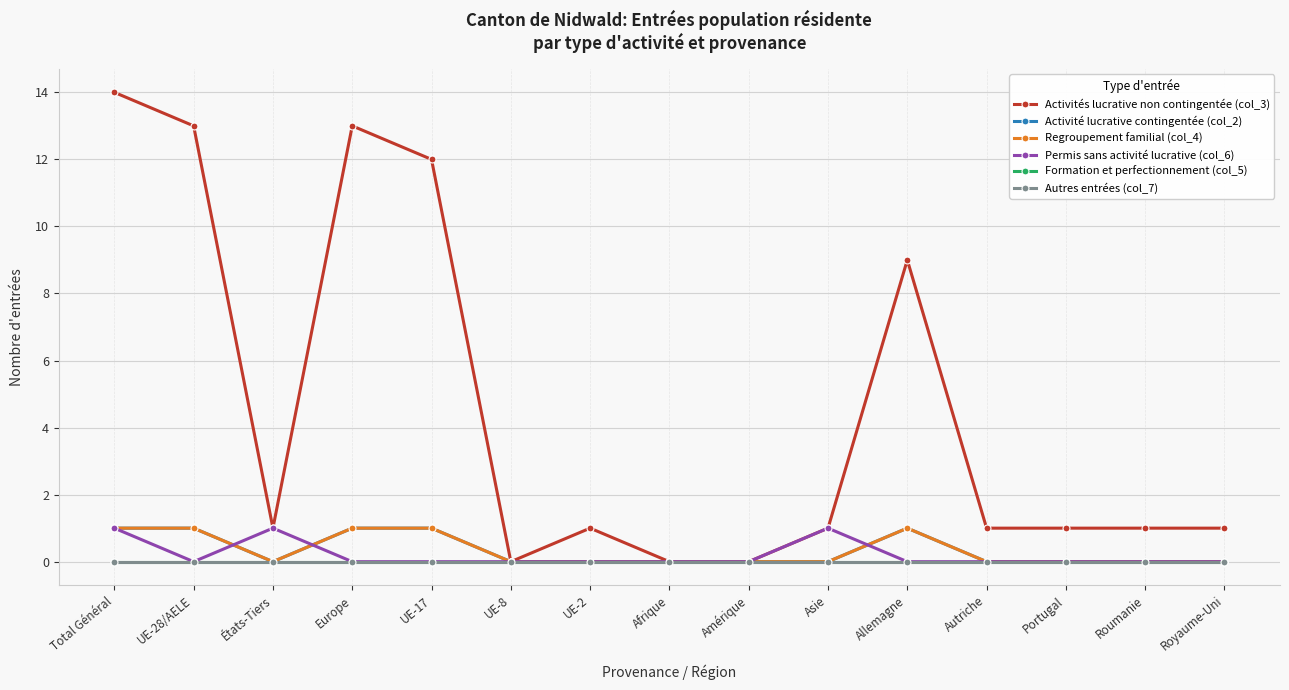

Is this an area chart (filled region under the line)?

No